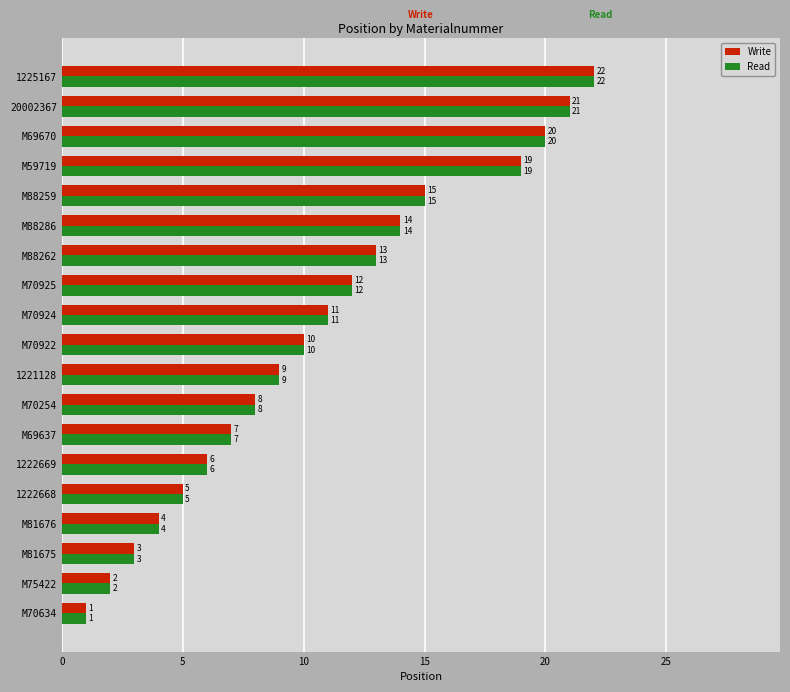

What value does the Read series have at M88259, to the nearest 10?

20